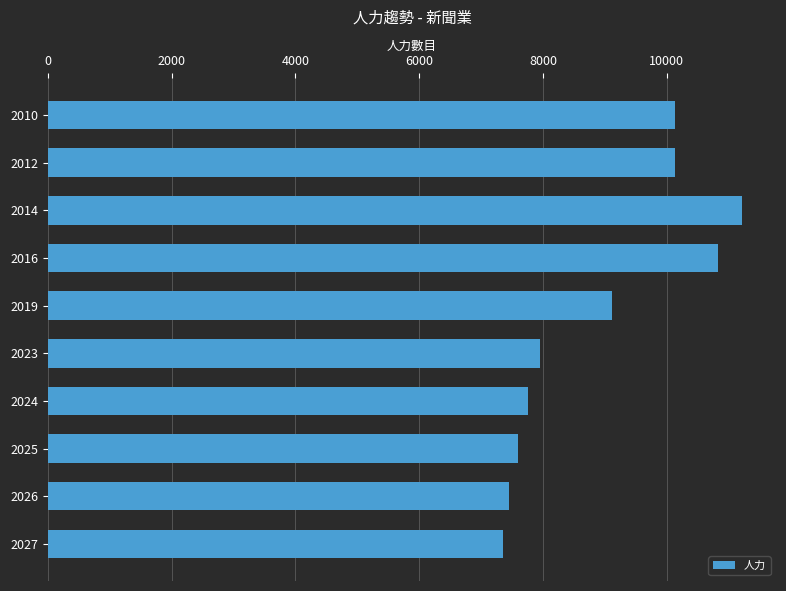

Which category has the lowest value across all series?

2027